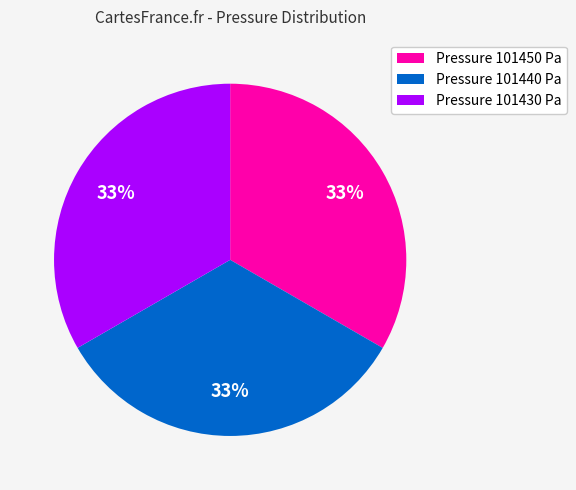

True or false: Pressure 101430 Pa accounts for 23% of the total.

False